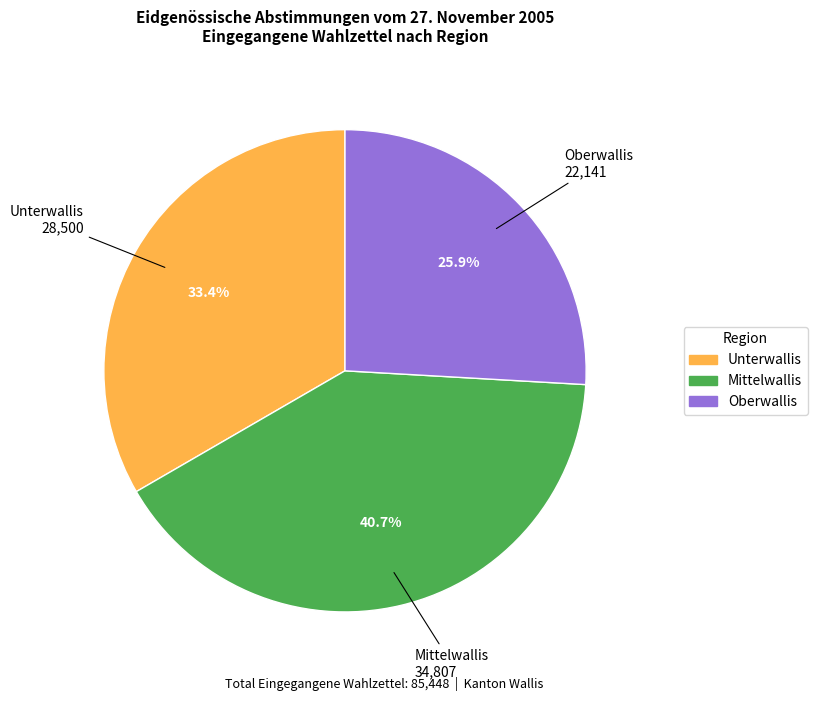

Is it true that Unterwallis is 33% of the pie?

True